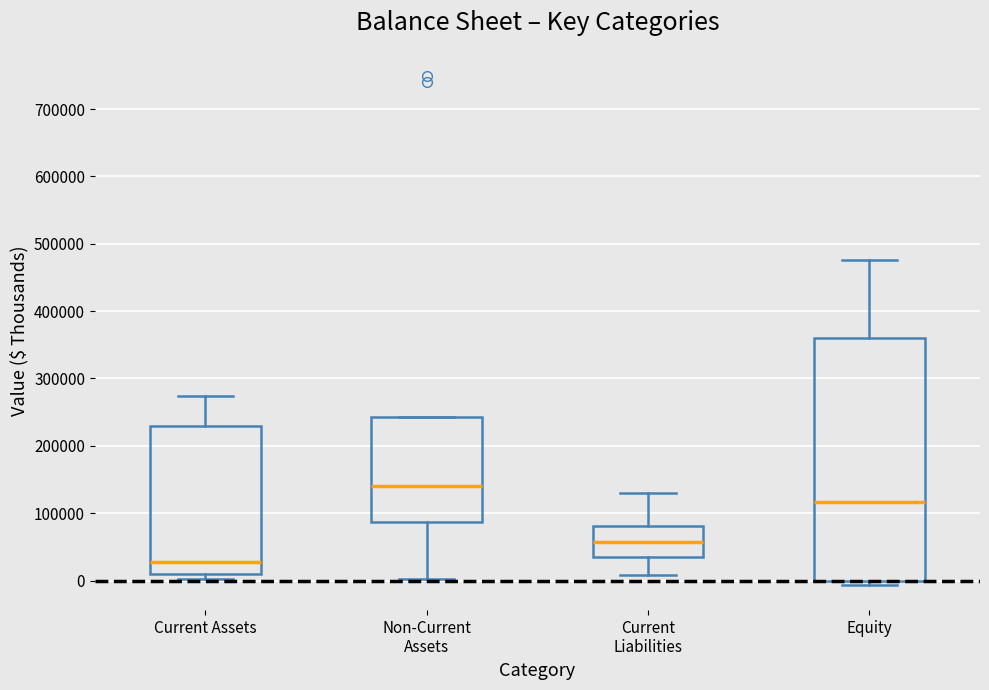

Reading left to right, transcribe this box plot: for each box, give where its median line is, the range the box spans, and where its two whiskers end, as read against the y-axis. The values are not printed on the chart, so give them approximately, as read against the axis.

Current Assets: median 30000, box 10000 to 230000, whiskers 0 to 270000
Non-Current Assets: median 140000, box 90000 to 240000, whiskers 0 to 240000
Current Liabilities: median 60000, box 30000 to 80000, whiskers 10000 to 130000
Equity: median 120000, box 0 to 360000, whiskers -10000 to 480000